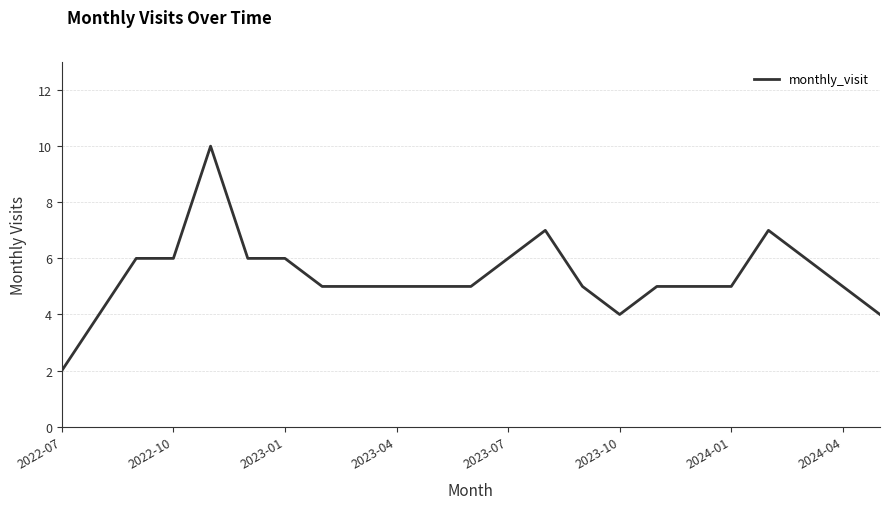

What is the maximum value shown in the chart?

10